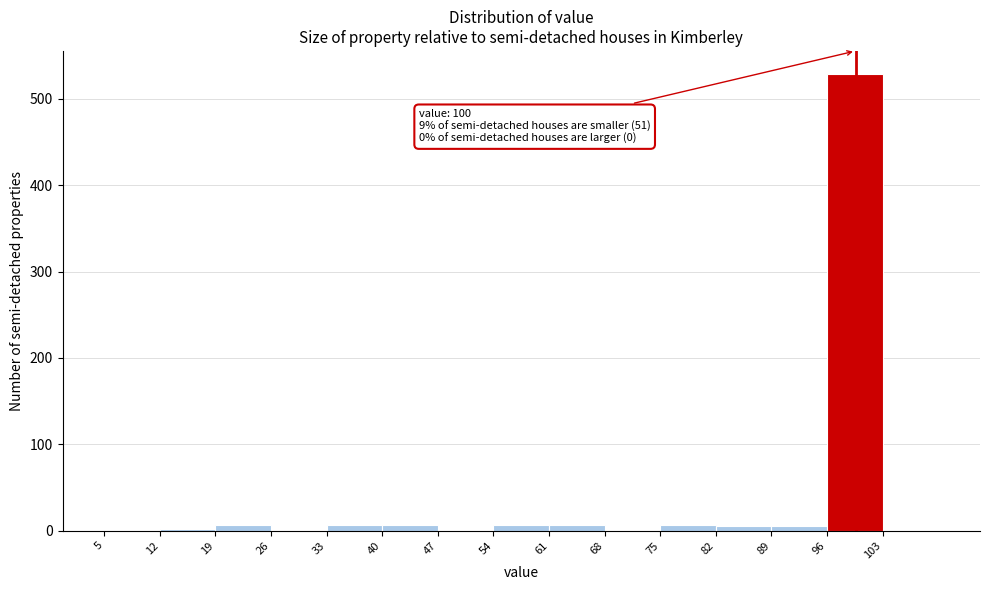

Which range on the x-axis has the tallest bar?

96.3 to 103.3